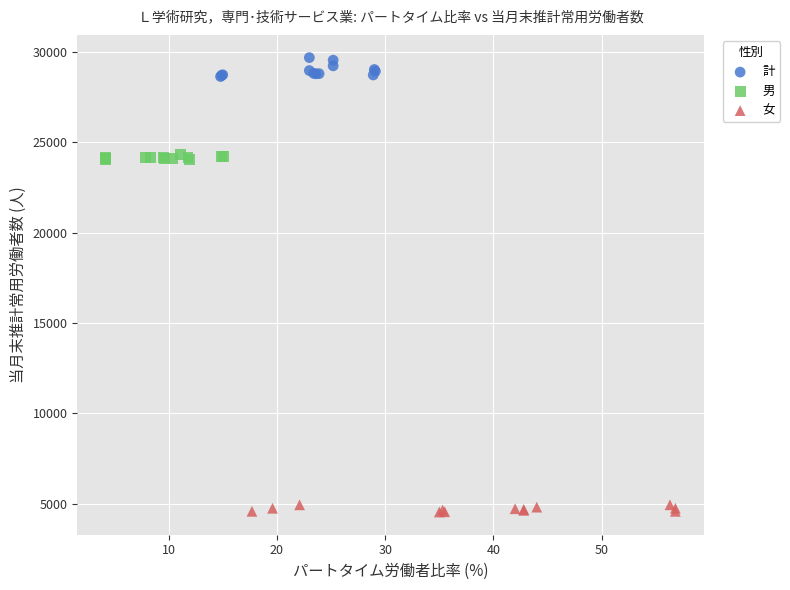

Which series contains the highest Y value?

計